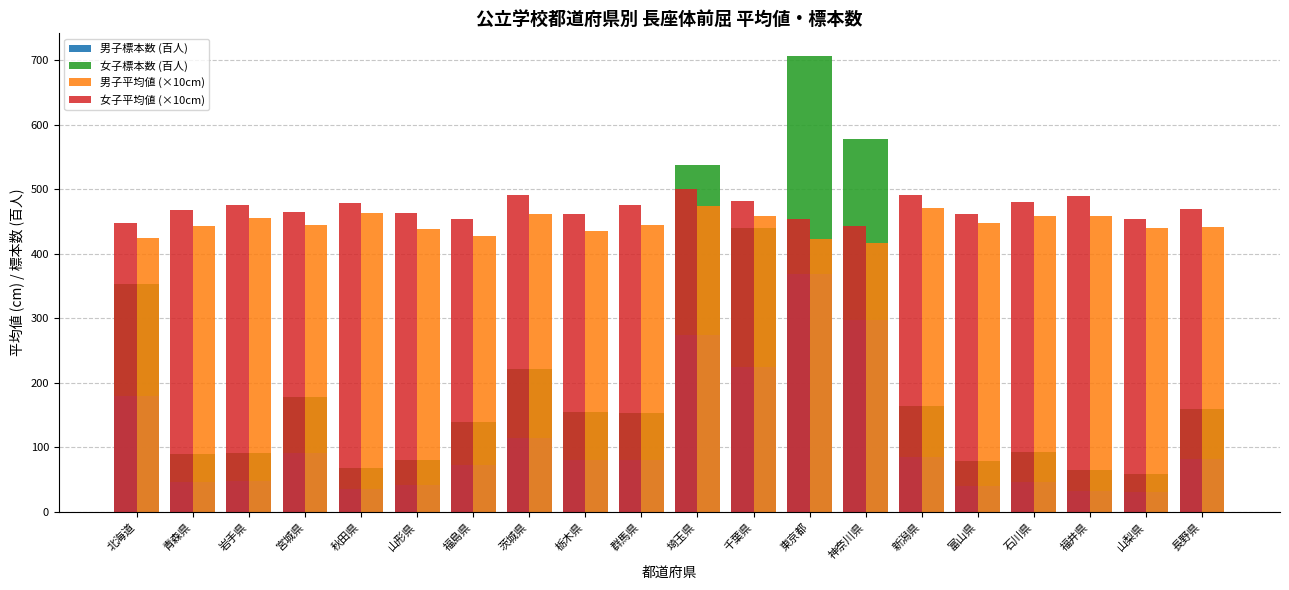

How many values in the 男子標本数 (百人) series exceed 80?

10